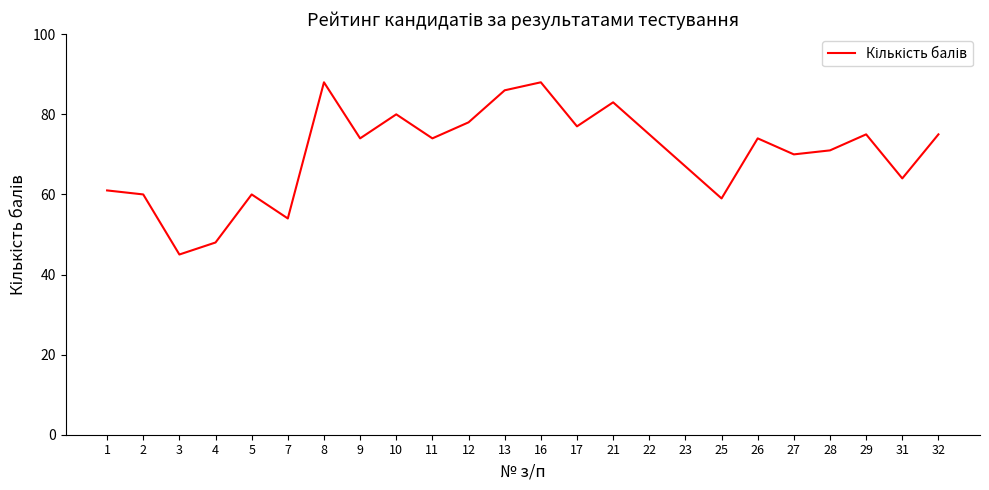

Reading right to left, transcribe all the data shown in this chart.

75	64	75	71	70	74	59	67	75	83	77	88	86	78	74	80	74	88	54	60	48	45	60	61